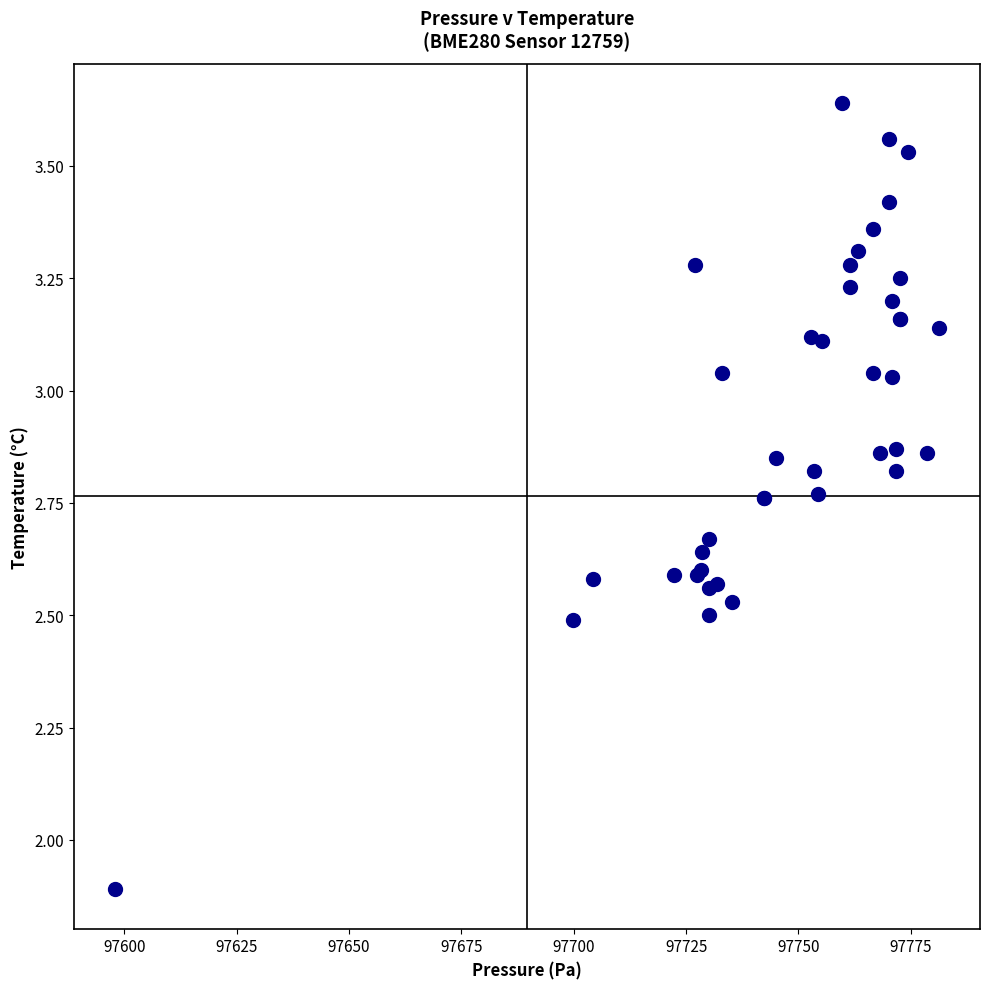

What Y value in the scatter plot is closest to 2?

1.9